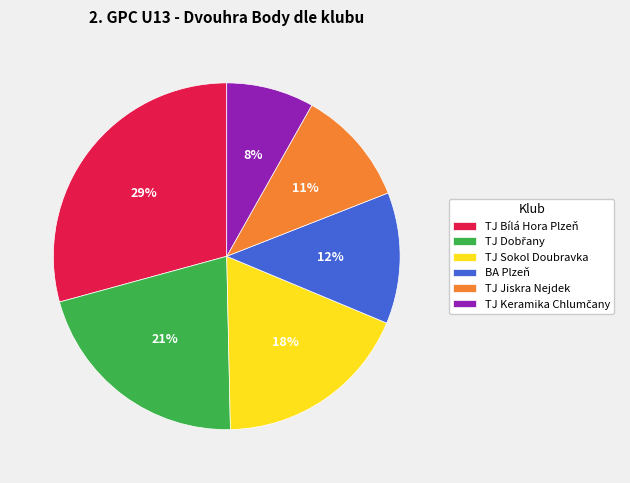

The BA Plzeň slice represents 1% of the pie. True or false?

False